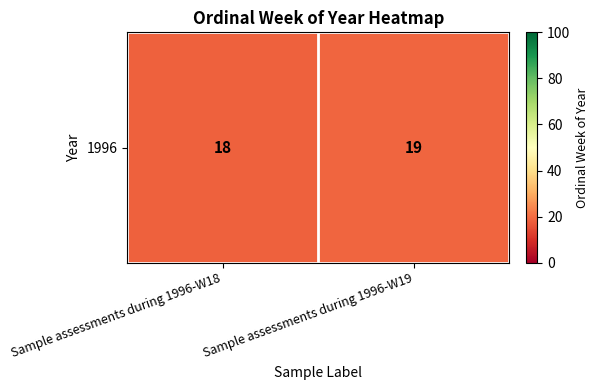

What is the sum of the values at Sample assessments during 1996-W19 and Sample assessments during 1996-W18?

37